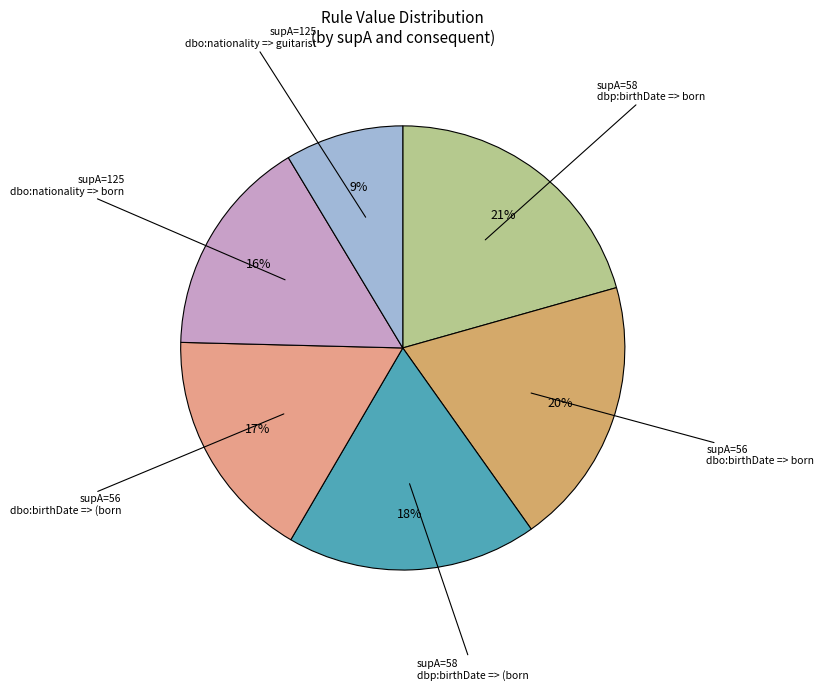

To the nearest percent, what is the average slice percentage?

17%